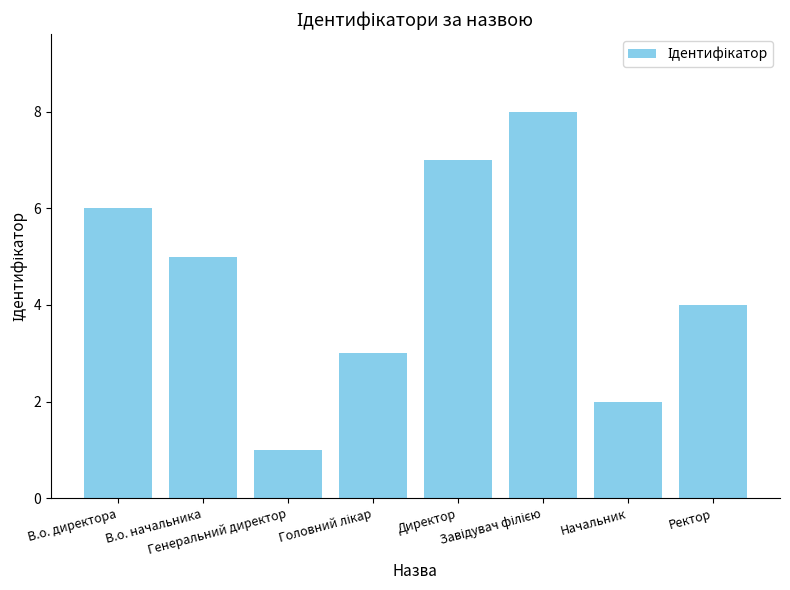

What is the maximum value shown in the chart?

8